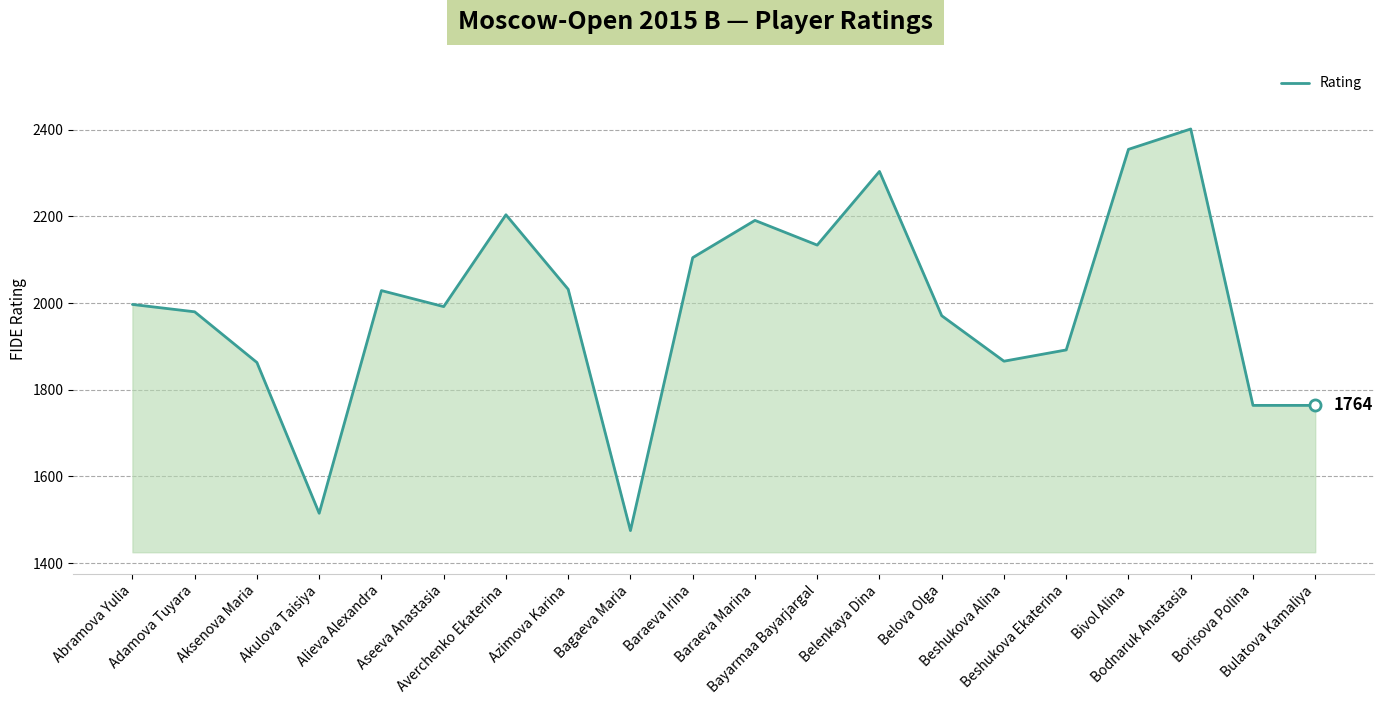

The chart shows a value of 1515 at Akulova Taisiya. True or false?

True